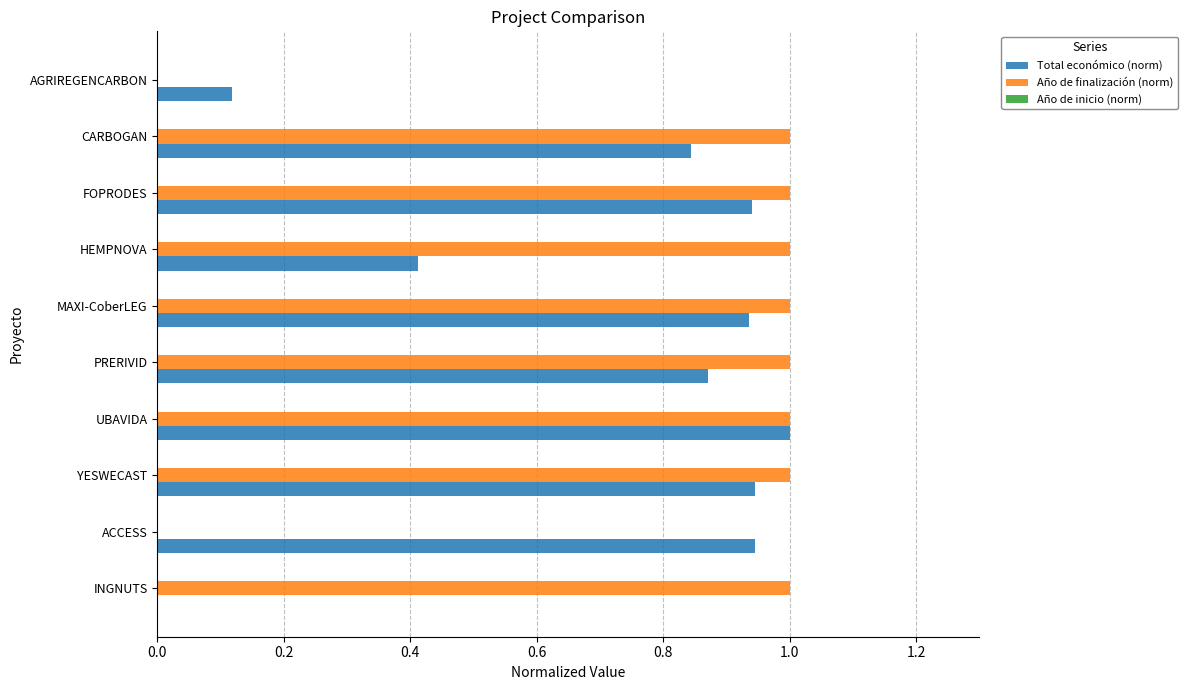

What is the sum of the Total económico (norm) values at UBAVIDA and FOPRODES?

1.9